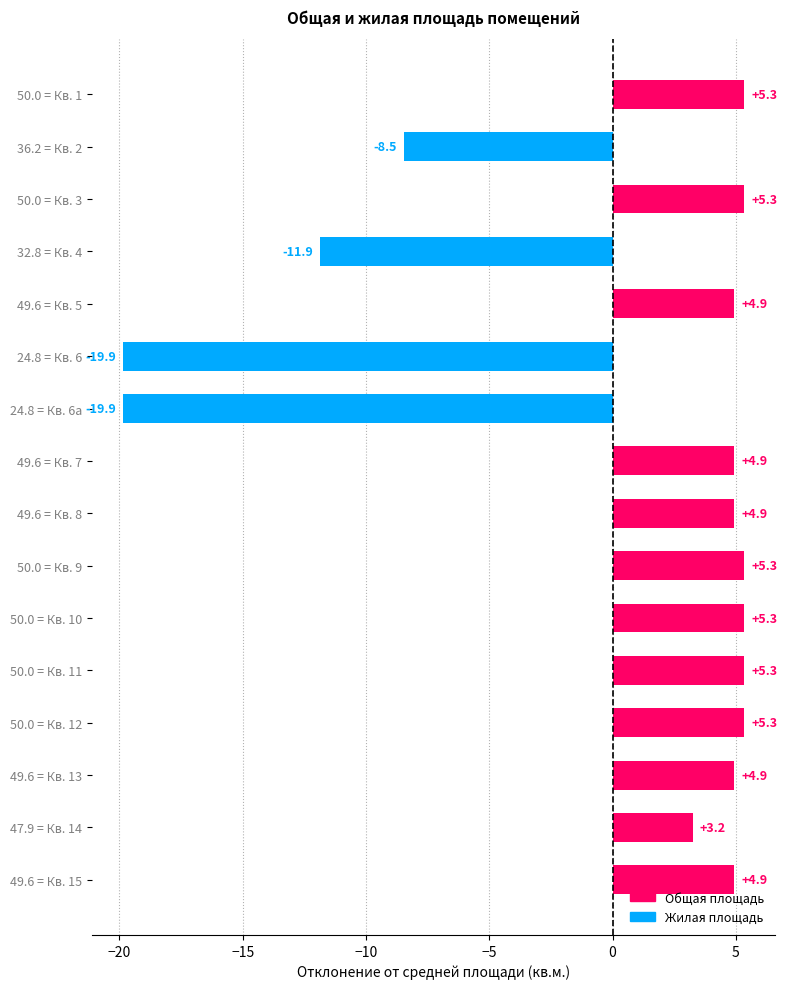

How many values exceed 4?

11